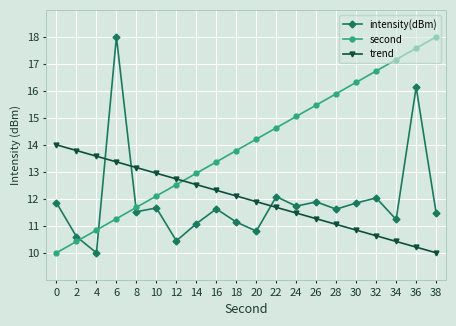

True or false: trend has a value of 12.7 at 12.

True